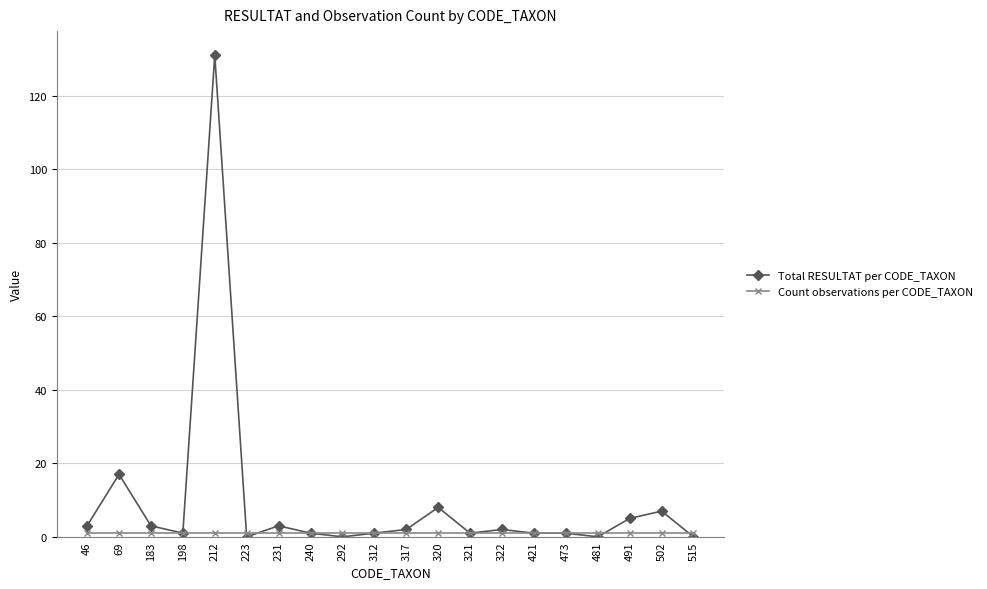

True or false: Total RESULTAT per CODE_TAXON has more than 2 interior local peaks.

True